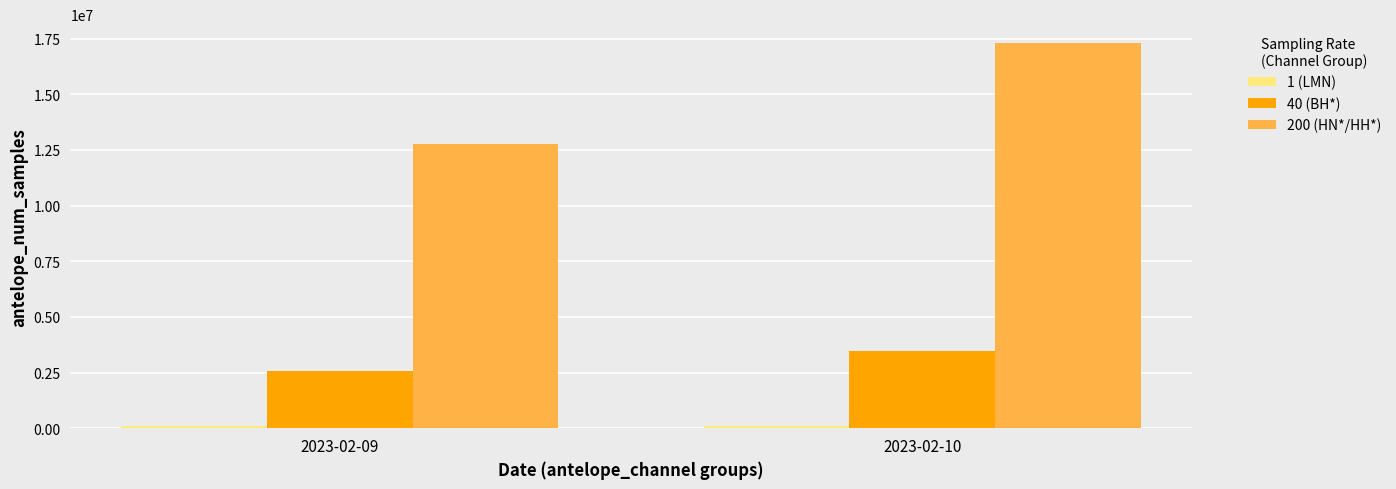

Between 2023-02-09 and 2023-02-10, which series saw the biggest shift?

200 (HN*/HH*)